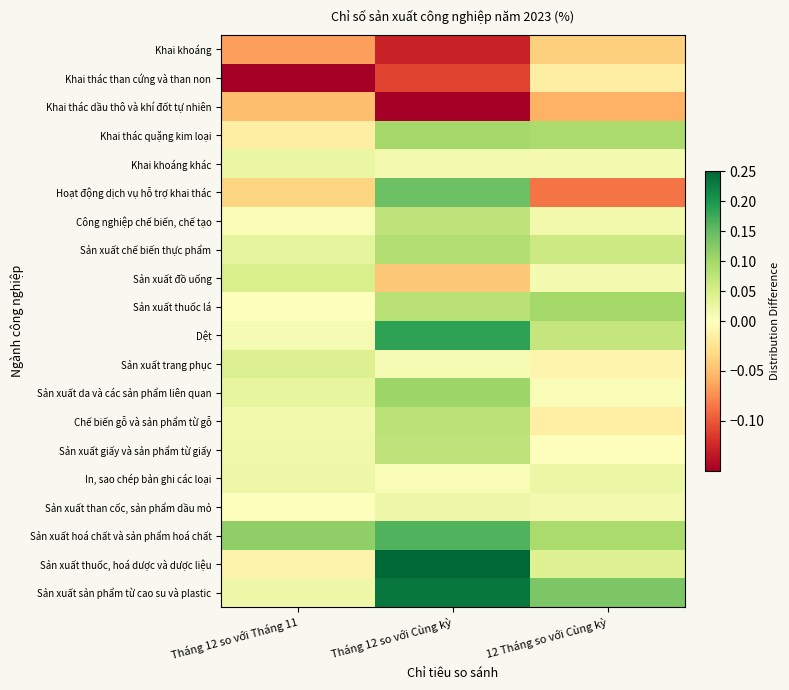

List the series in order of their peak value, highest first.

Sản xuất thuốc, hoá dược và dược liệu, Sản xuất sản phẩm từ cao su và plastic, Dệt, Sản xuất hoá chất và sản phẩm hoá chất, Hoạt động dịch vụ hỗ trợ khai thác, Sản xuất da và các sản phẩm liên quan, Sản xuất thuốc lá, Khai thác quặng kim loại, Sản xuất chế biến thực phẩm, Chế biến gỗ và sản phẩm từ gỗ, Công nghiệp chế biến, chế tạo, Sản xuất giấy và sản phẩm từ giấy, Sản xuất đồ uống, Sản xuất trang phục, Khai khoáng khác, In, sao chép bản ghi các loại, Sản xuất than cốc, sản phẩm dầu mỏ, Khai thác than cứng và than non, Khai khoáng, Khai thác dầu thô và khí đốt tự nhiên